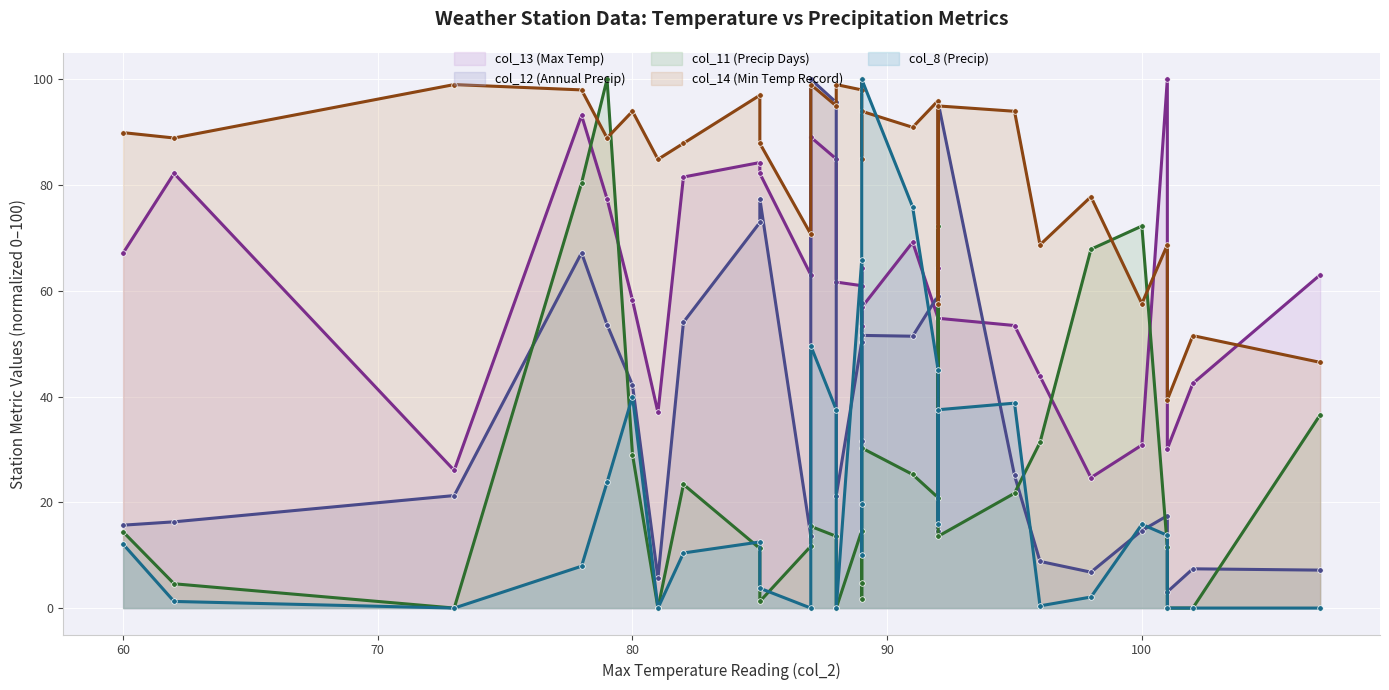

At which label does col_11 (Precip Days) reach its peak?

79